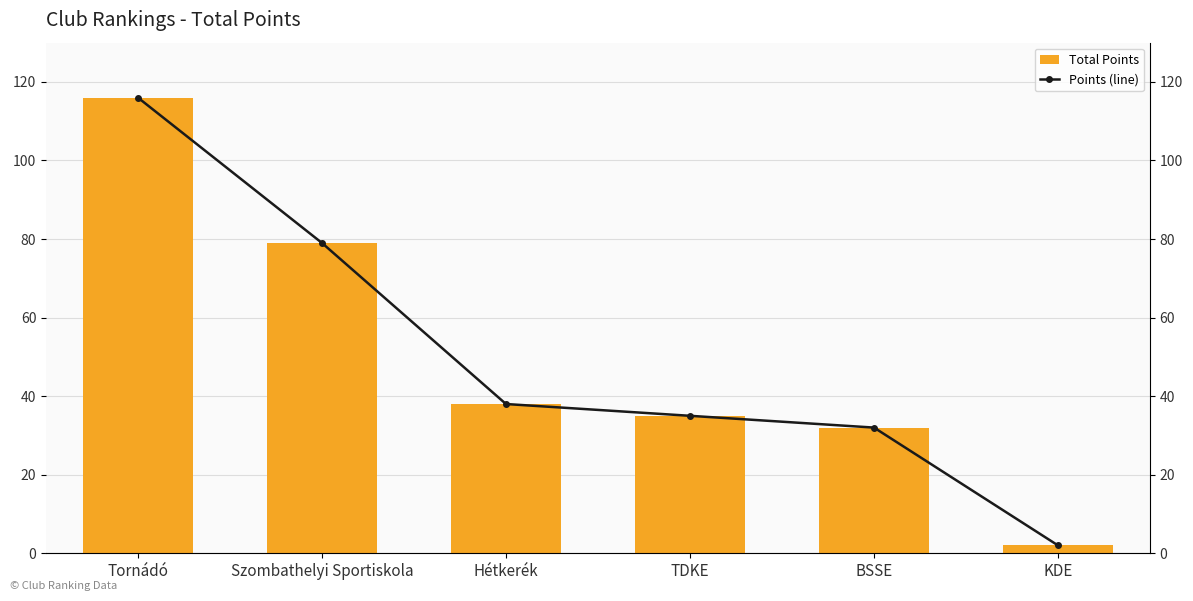

What is the difference between the maximum and minimum values in the Total Points series?

114